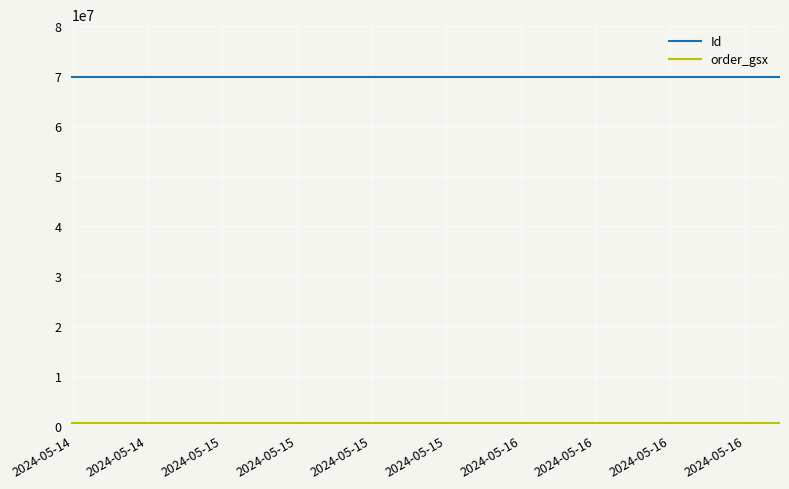

Which series has the largest total across all categories?

Id